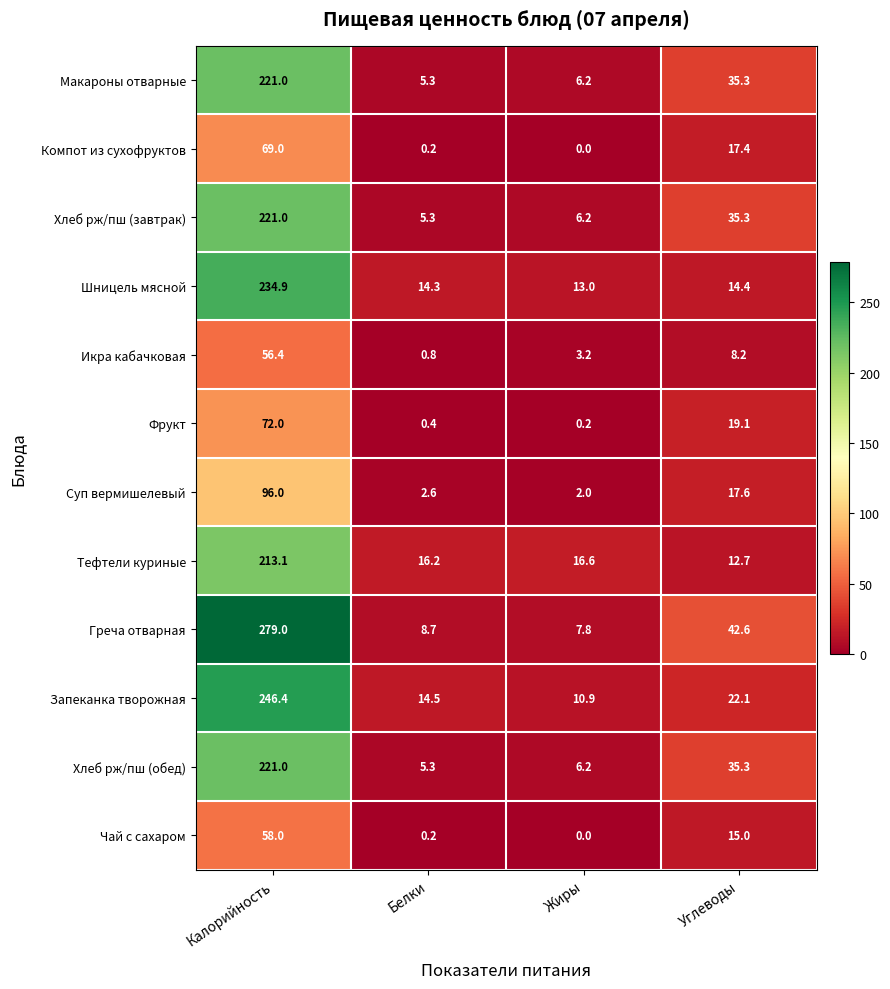

At which category does the chart reach its minimum across all series?

Жиры